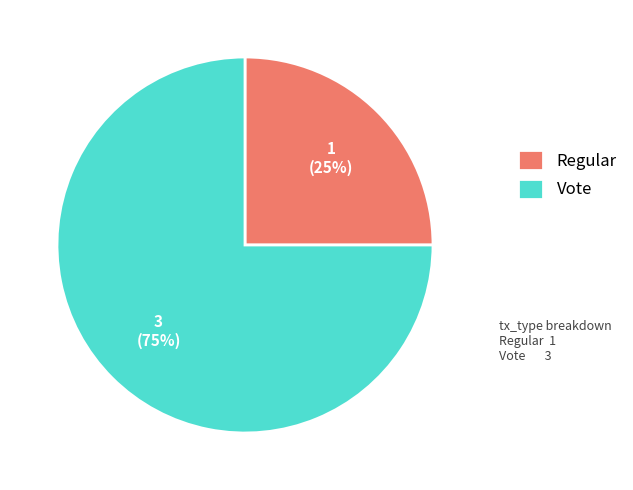

What percentage is the Vote slice, to the nearest percent?

75%